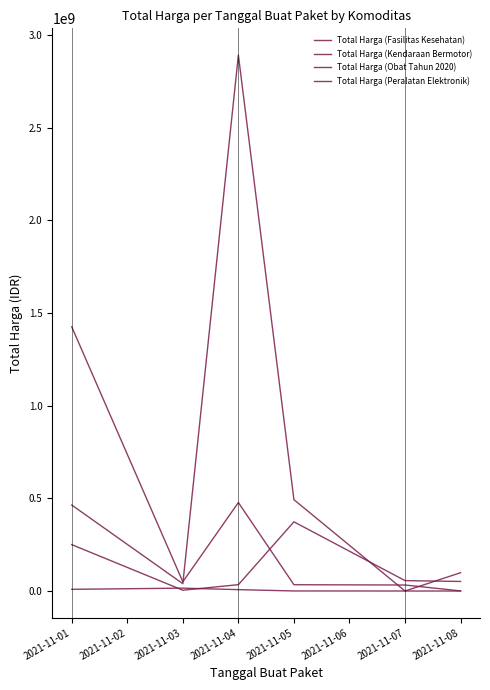

Which category has the lowest value in the Total Harga (Fasilitas Kesehatan) series?

2021-11-08